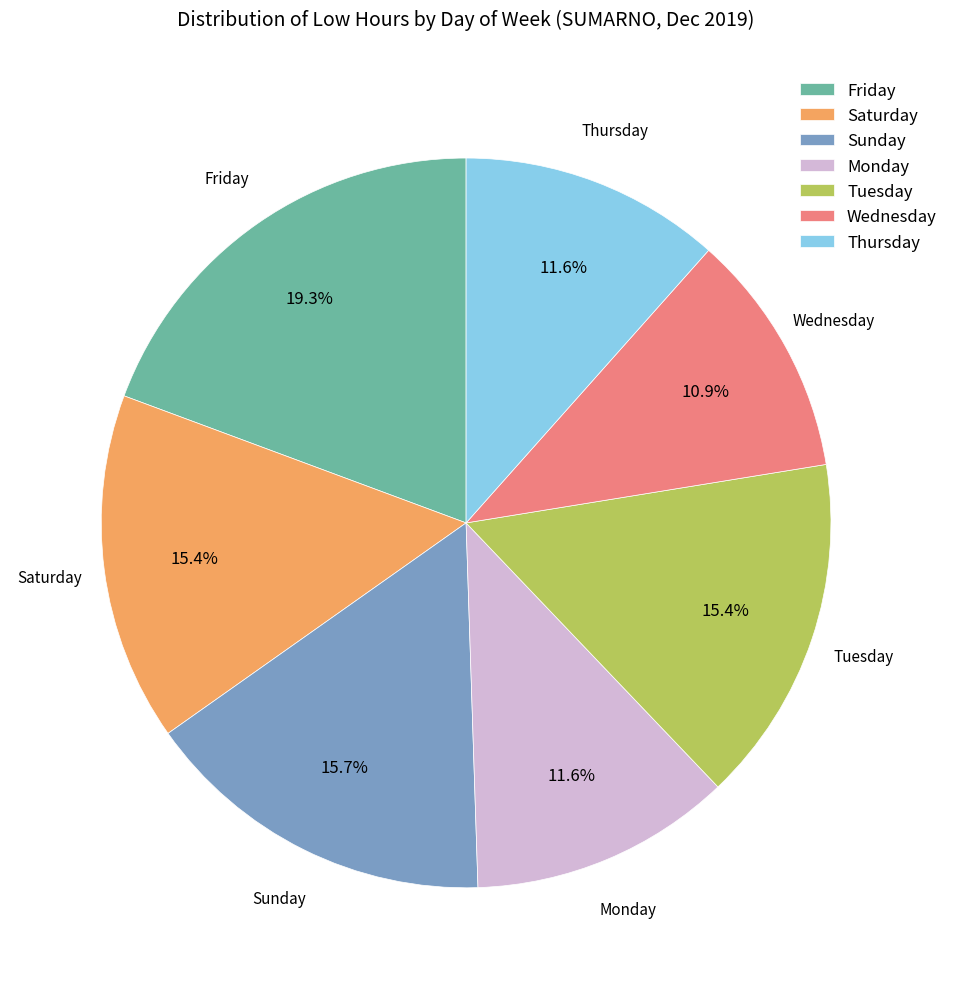

How many slices are in this pie chart?

7